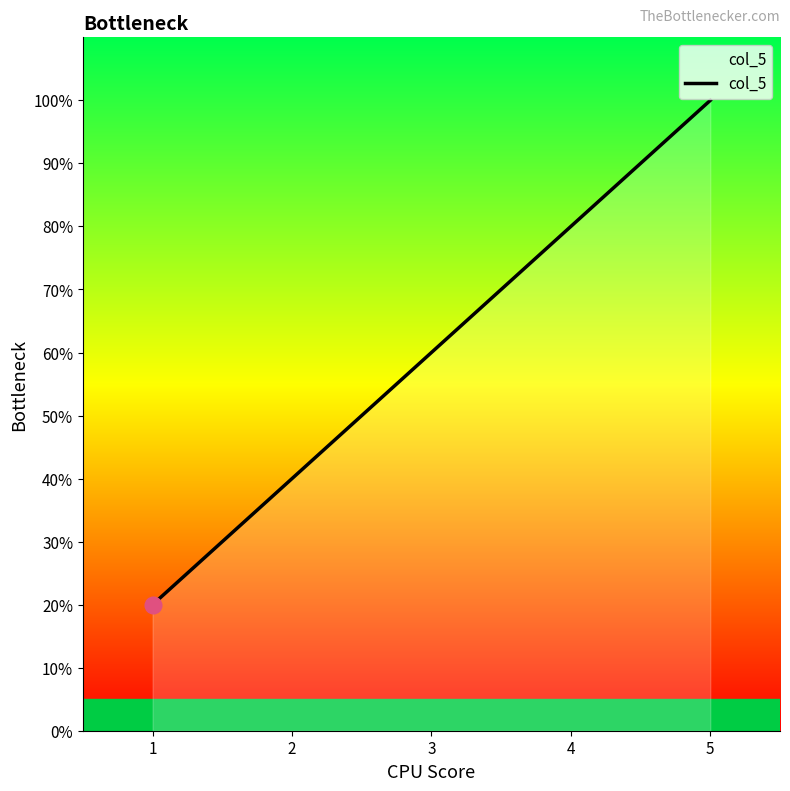

What is the ratio of the value at 5 to the value at 3?

1.7